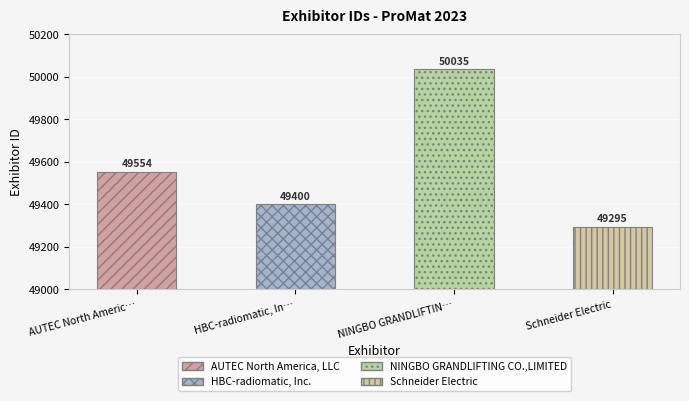

What is the difference between the maximum and second lowest values?

635